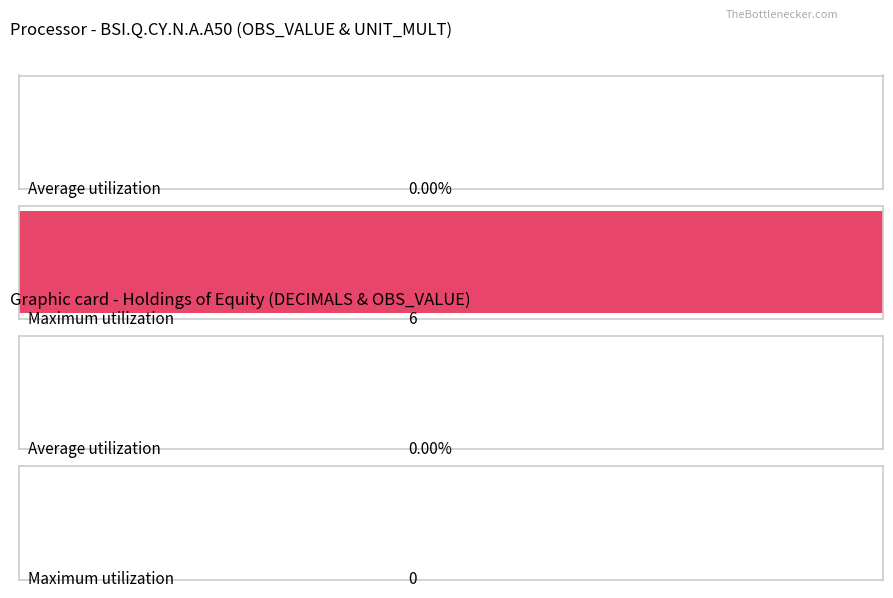

What is the spread (max minus min) of values at 2006-Q1?

6